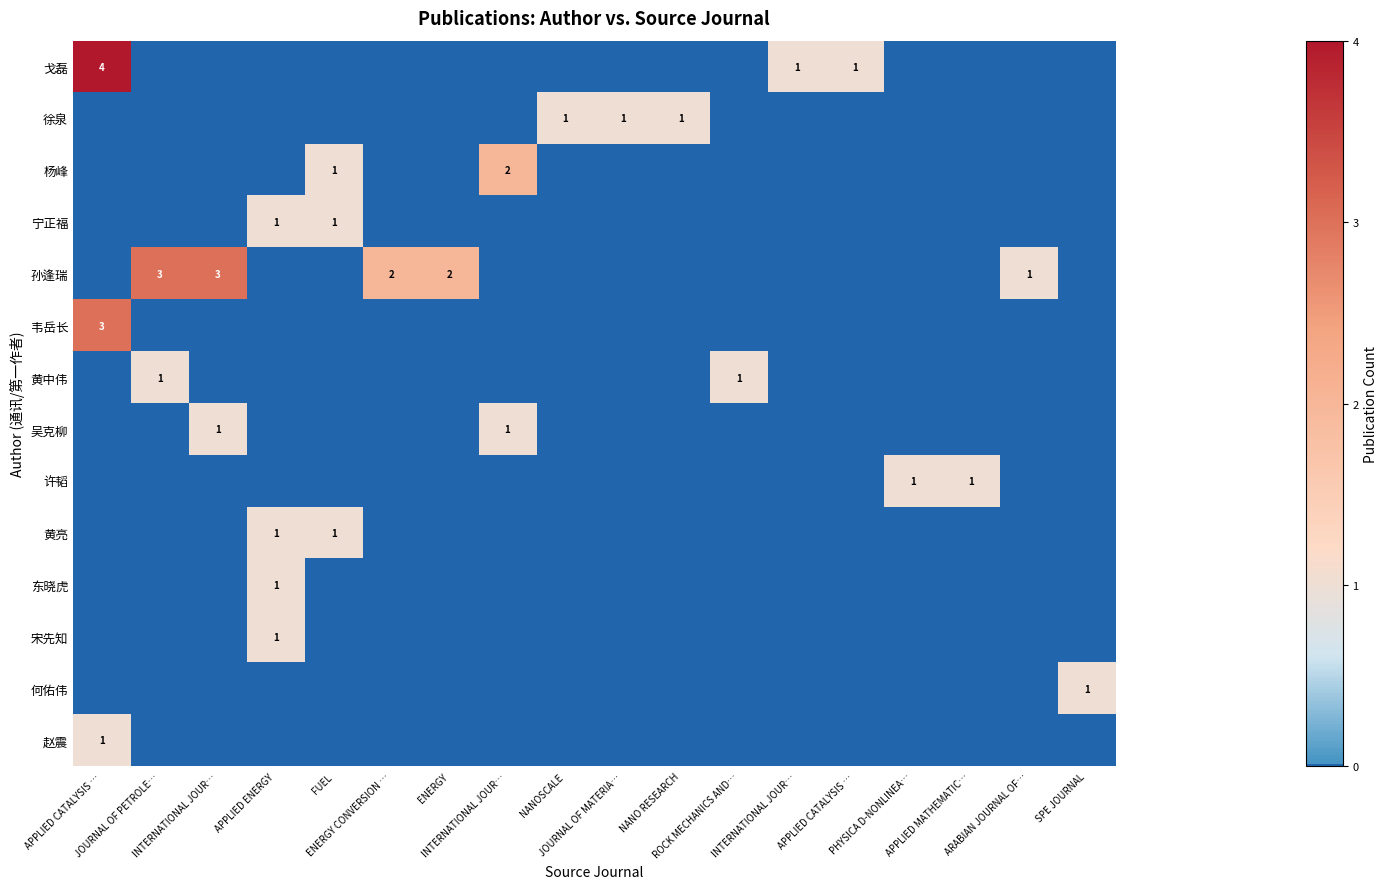

Rank the categories by 宁正福 value from lowest to highest.

APPLIED CATALYSIS …, JOURNAL OF PETROLE…, INTERNATIONAL JOUR…, ENERGY CONVERSION …, ENERGY, INTERNATIONAL JOUR…, NANOSCALE, JOURNAL OF MATERIA…, NANO RESEARCH, ROCK MECHANICS AND…, INTERNATIONAL JOUR…, APPLIED CATALYSIS …, PHYSICA D-NONLINEA…, APPLIED MATHEMATIC…, ARABIAN JOURNAL OF…, SPE JOURNAL, APPLIED ENERGY, FUEL